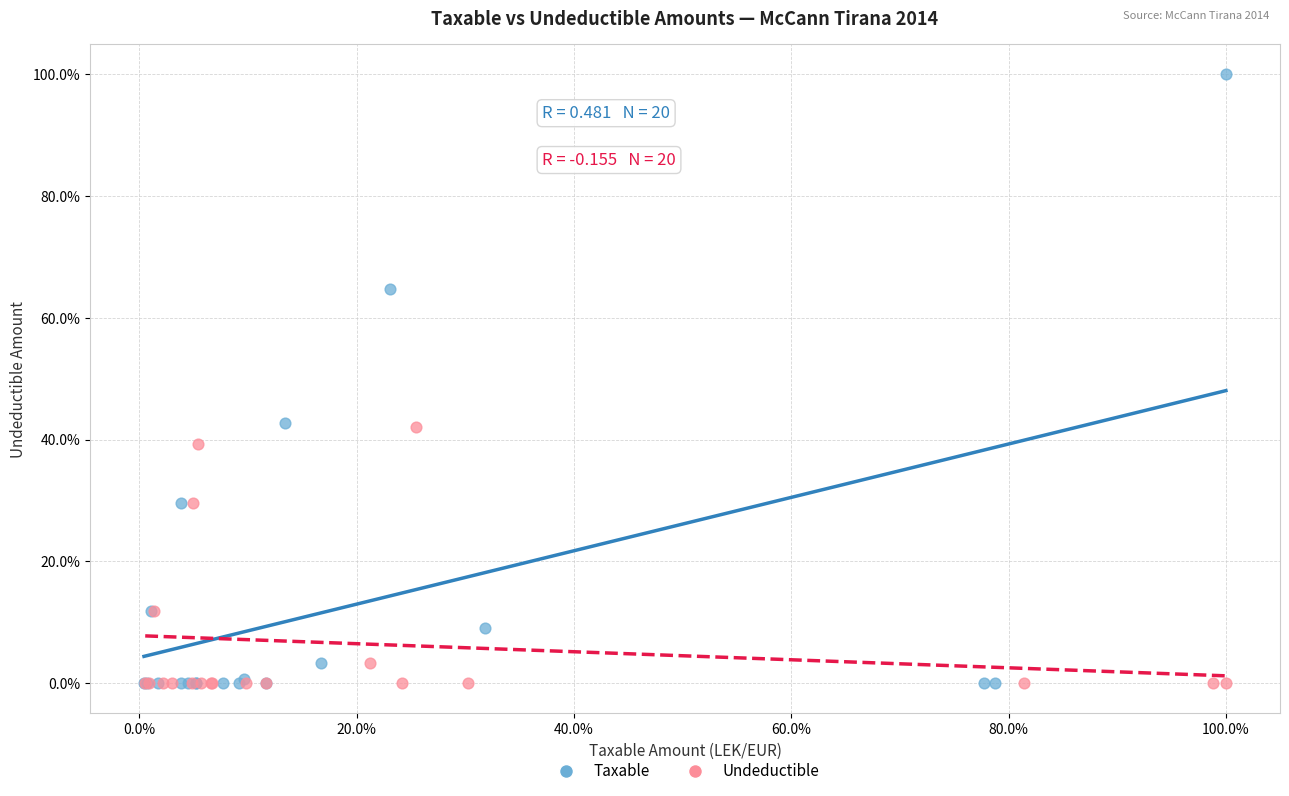

Which series has the largest Y range (max minus min)?

Taxable